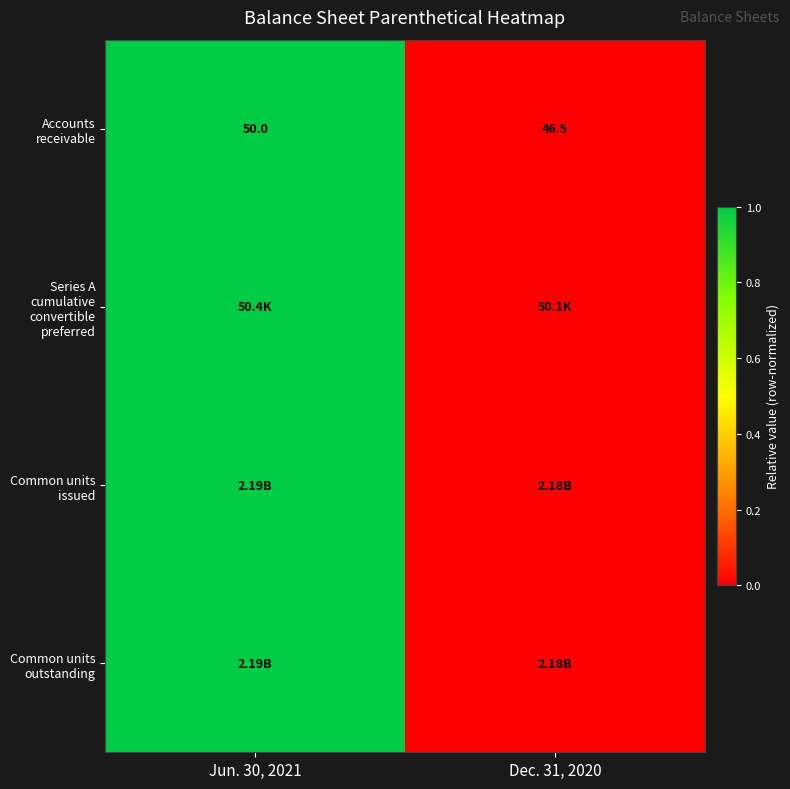

What is the maximum value shown in the chart?

1